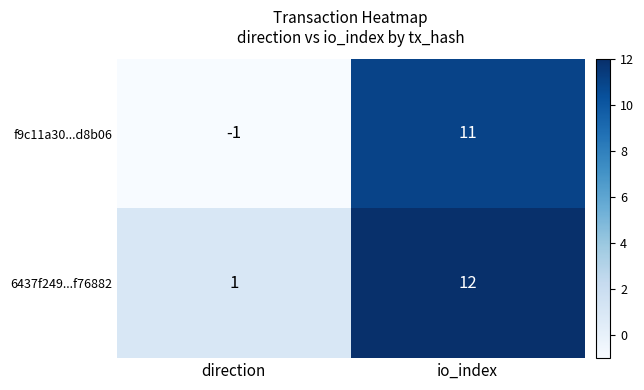

What is the total value across all series at io_index?

23